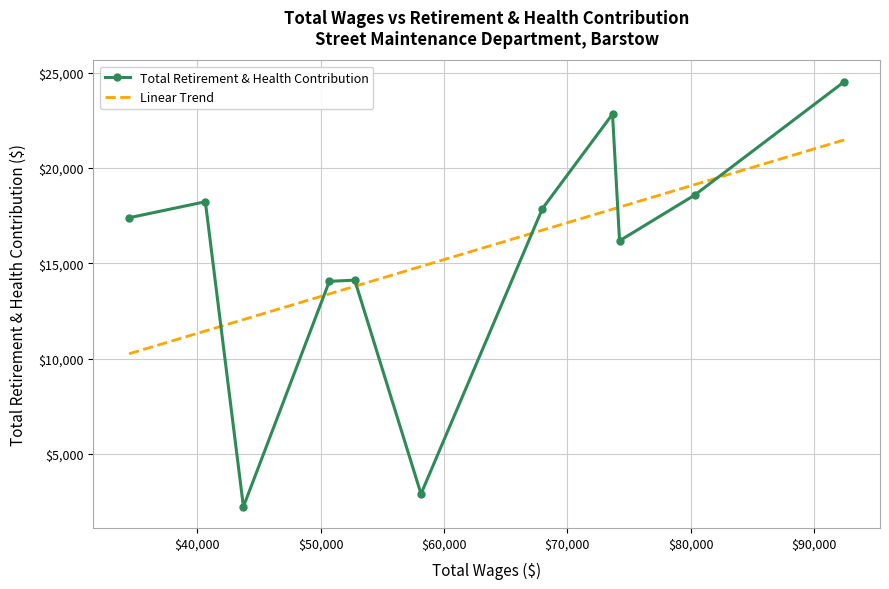

Which has a higher value, 40660 or 34479?

40660